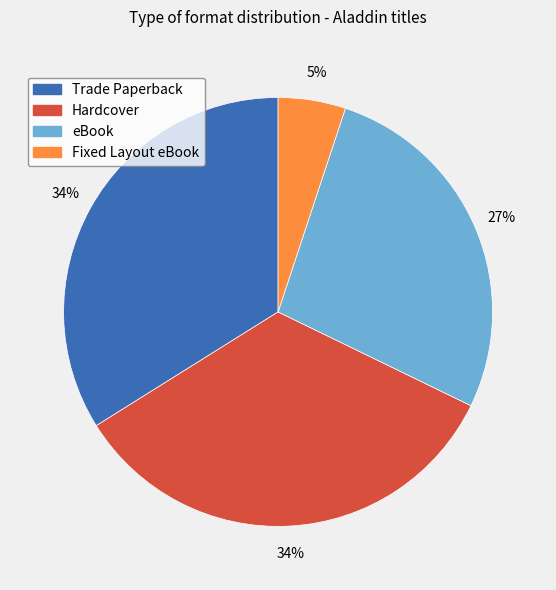

What is the smallest slice in the pie chart?

Fixed Layout eBook